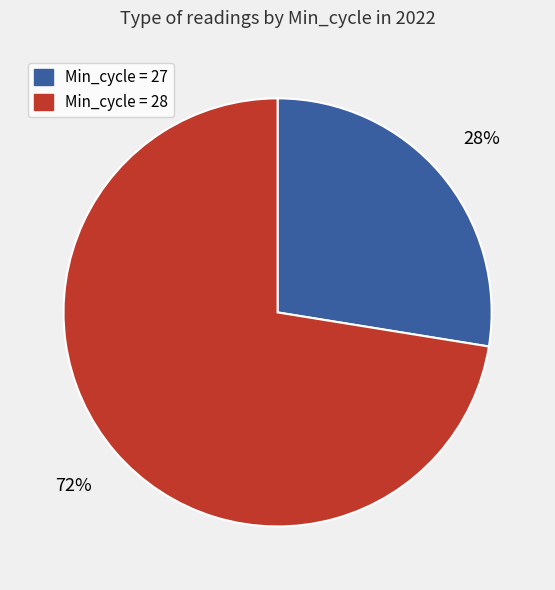

To the nearest percent, what is the average slice percentage?

50%